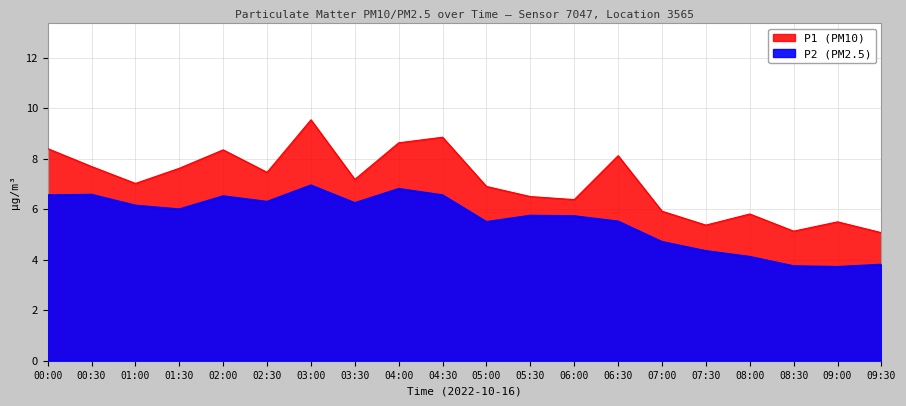

Which series has the widest spread of values?

P1